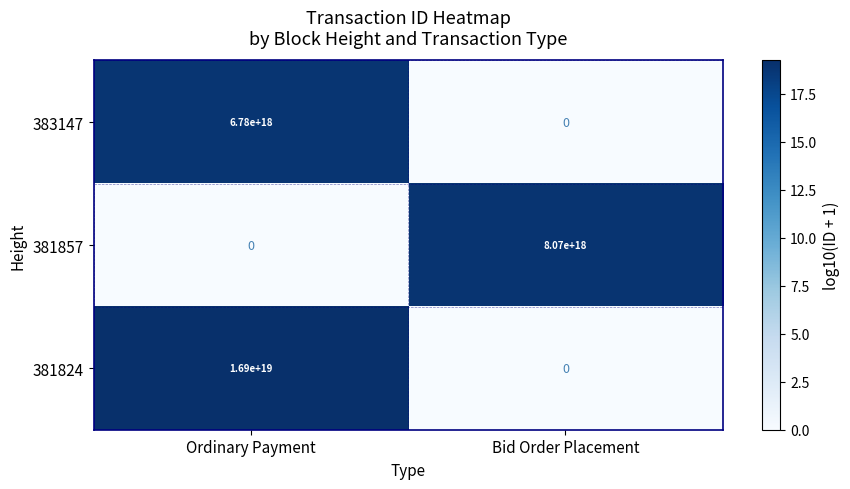

List the series in order of their peak value, lowest first.

383147, 381857, 381824